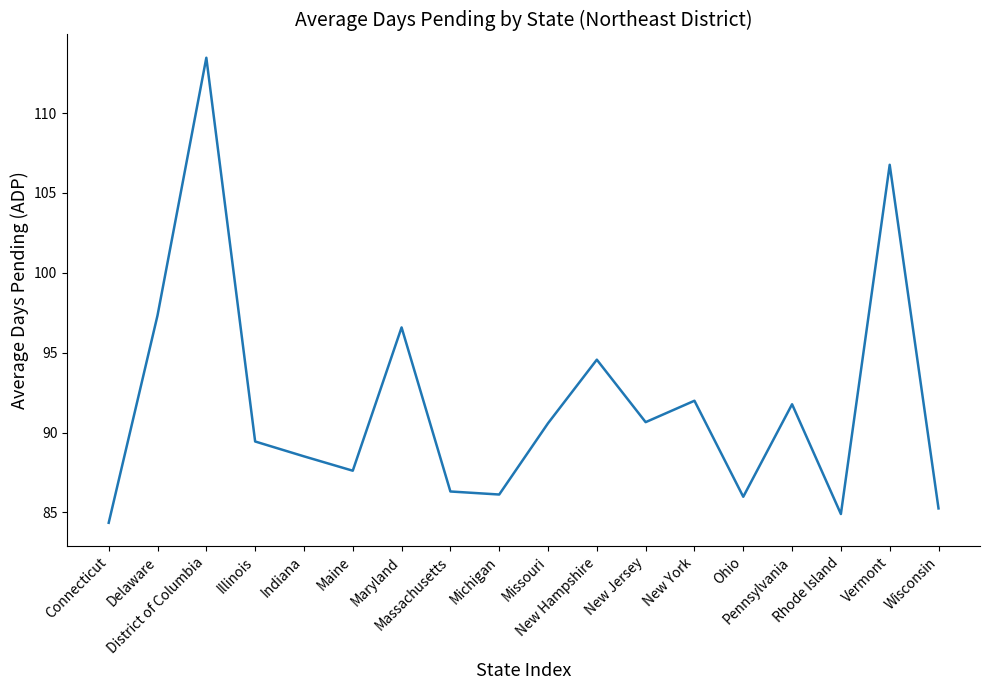

Is it true that the value at Indiana is 88.5?

True